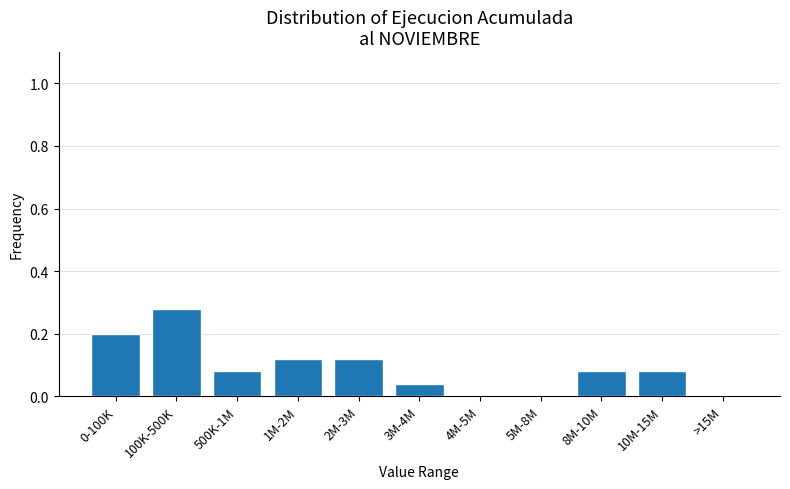

Which has a higher value, >15M or 500K-1M?

500K-1M